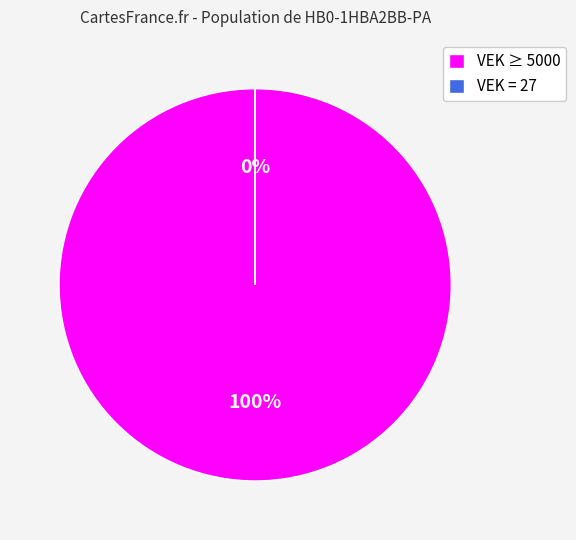

To the nearest percent, what is the difference between the largest and smallest slice percentages?

100%